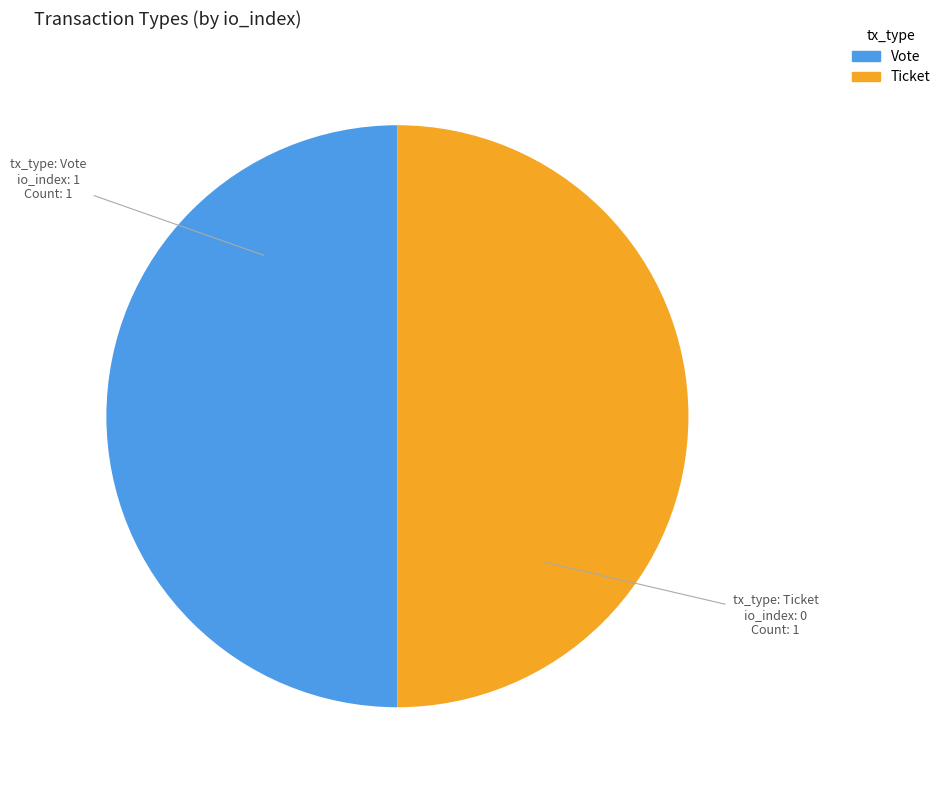

The Ticket slice represents 37% of the pie. True or false?

False